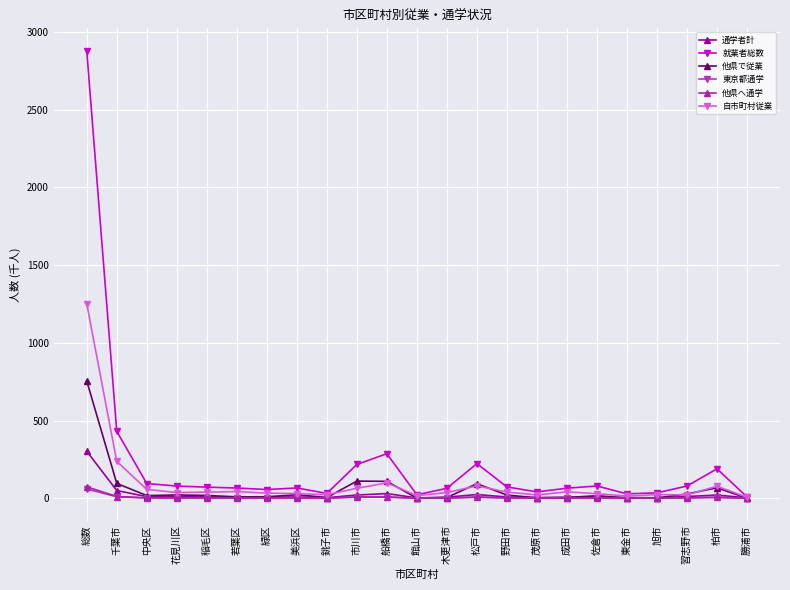

What is the label of the 23rd point from the right?

総数